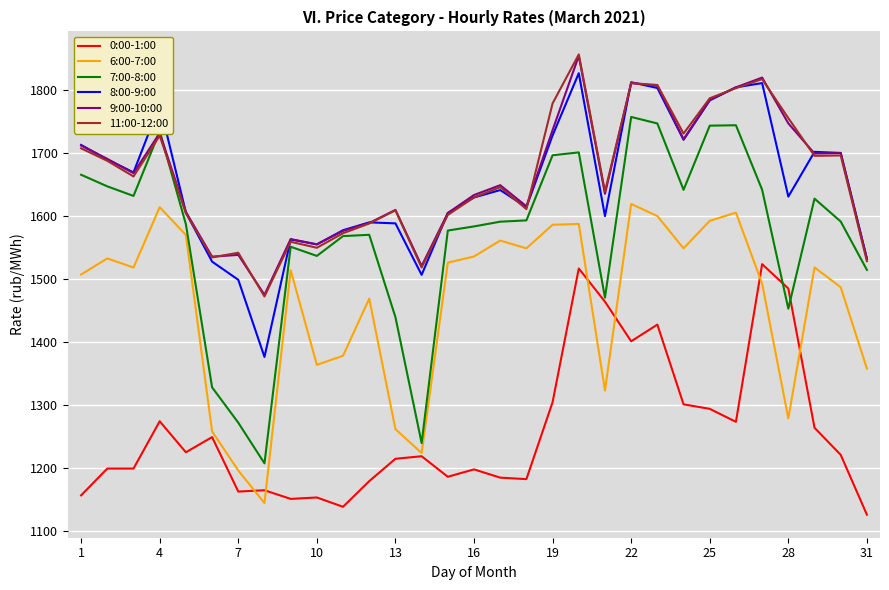

What is the minimum value for 0:00-1:00?

1126.3